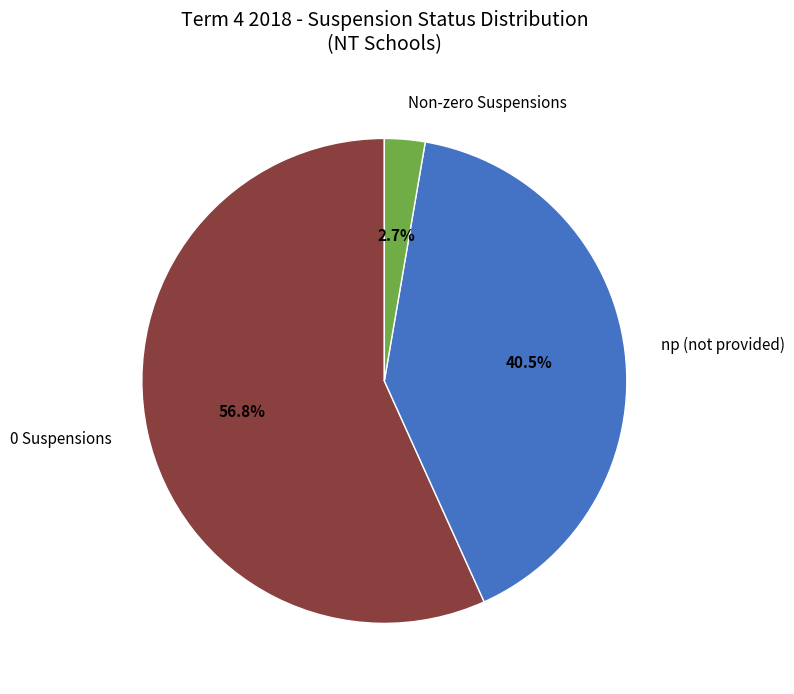

Count the number of slices in the pie.

3